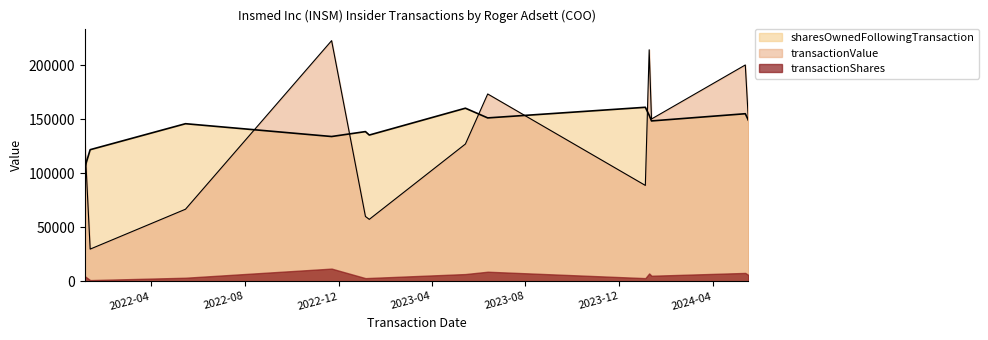

Which label corresponds to the smallest value in the chart?

2022-01-12